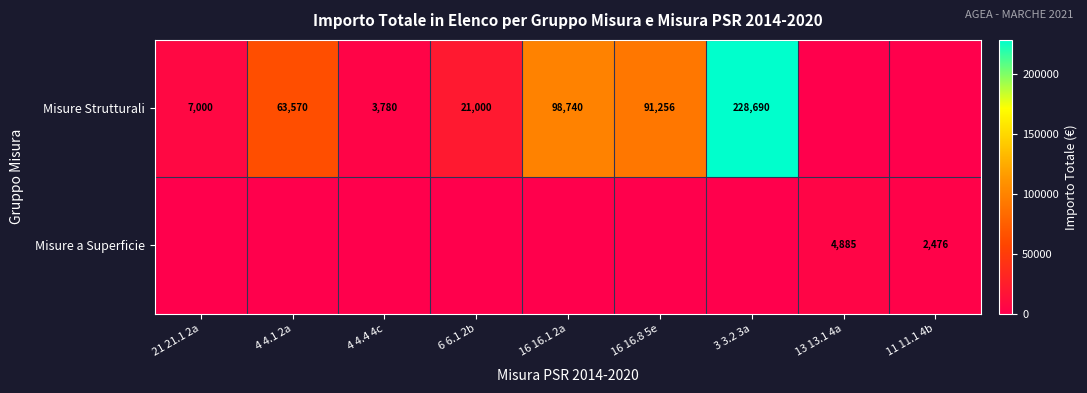

The value of Misure a Superficie at 11 11.1 4b is 2476. True or false?

True